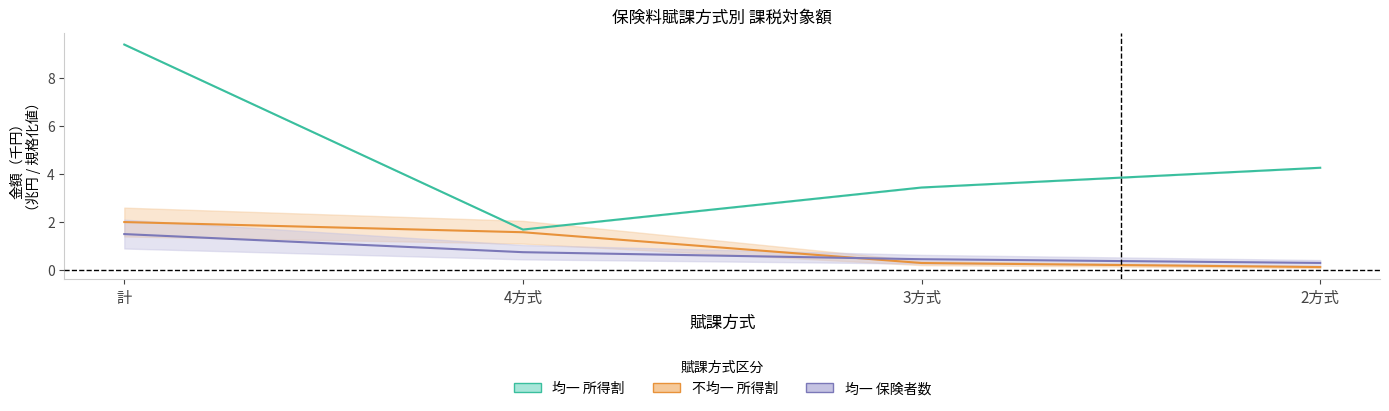

How many lines are shown in the chart?

3